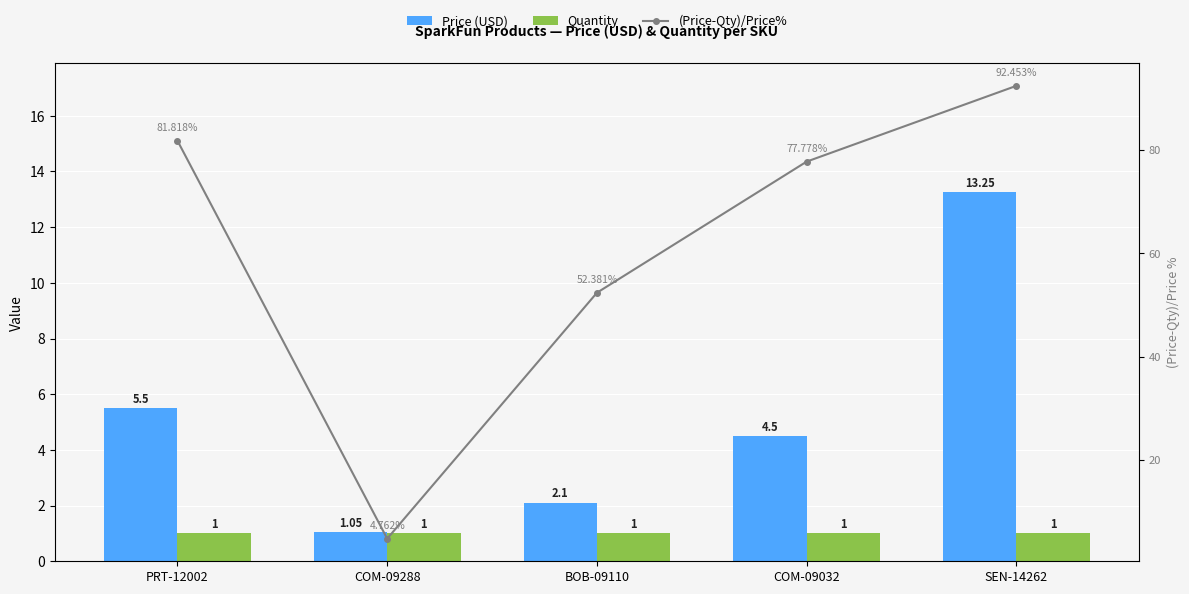

Which has a higher value, BOB-09110 or PRT-12002?

PRT-12002